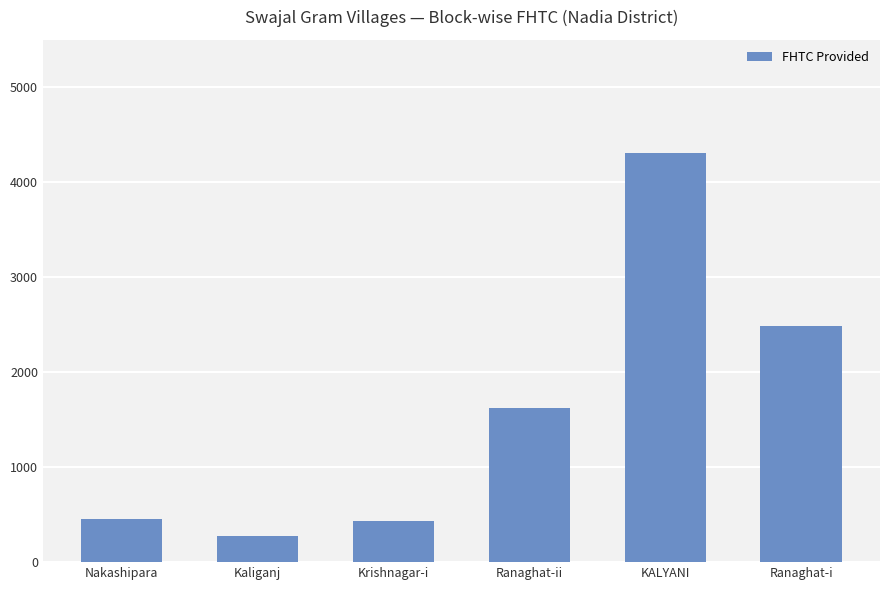

Which category has the highest value across all series?

KALYANI